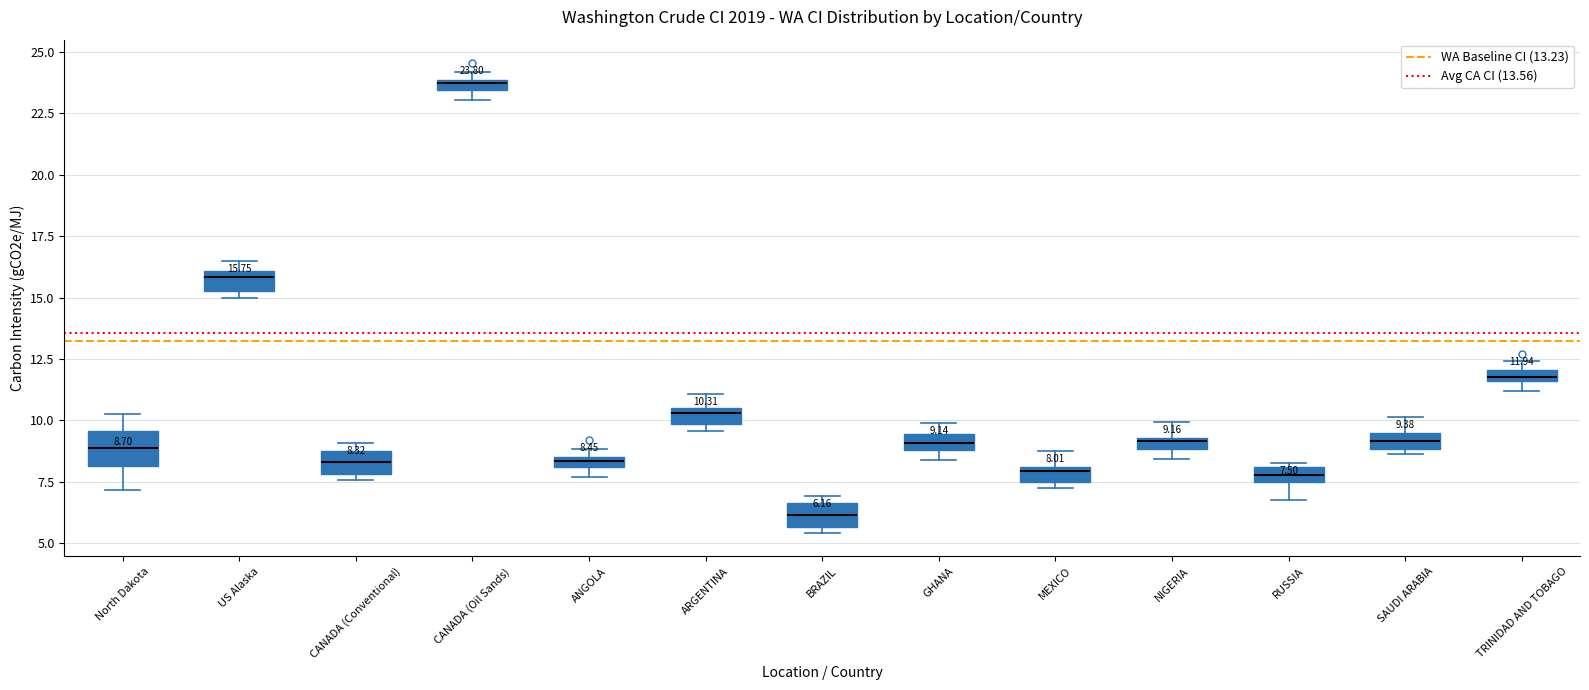

Which box has the lowest median line?

BRAZIL